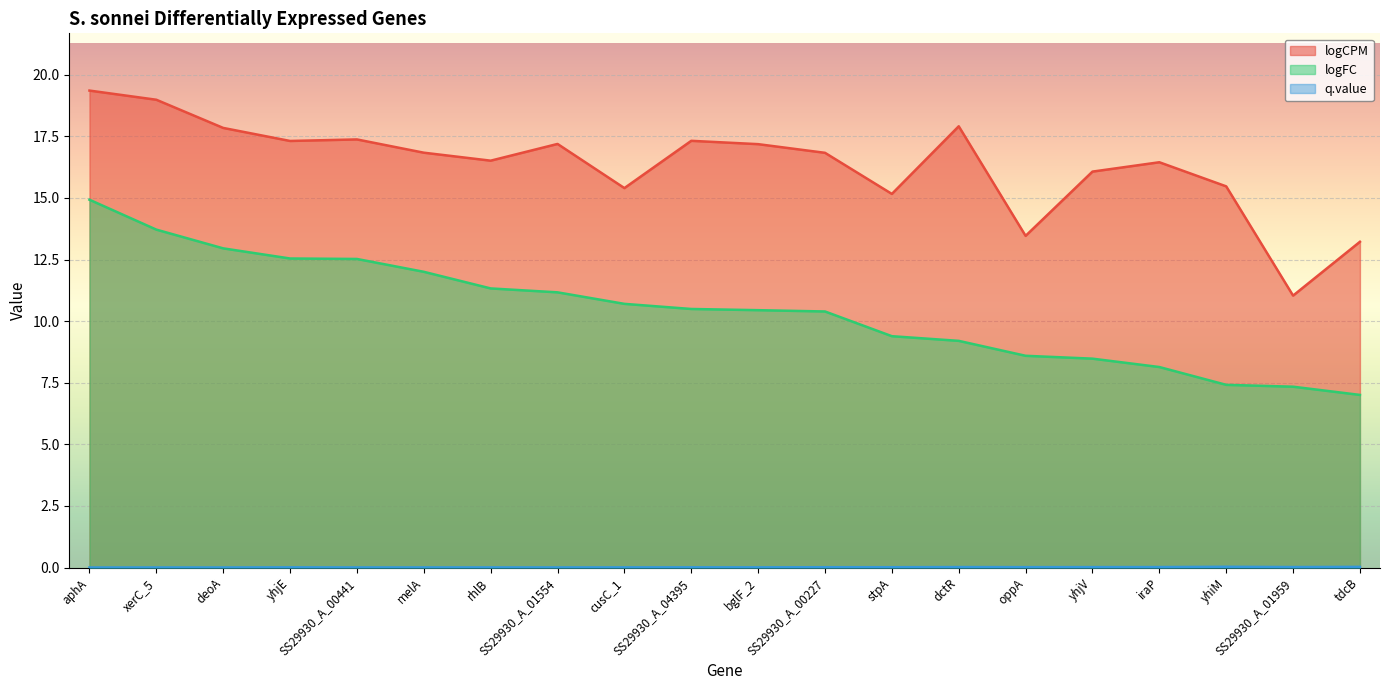

The value of q.value at deoA is 0.0. True or false?

False